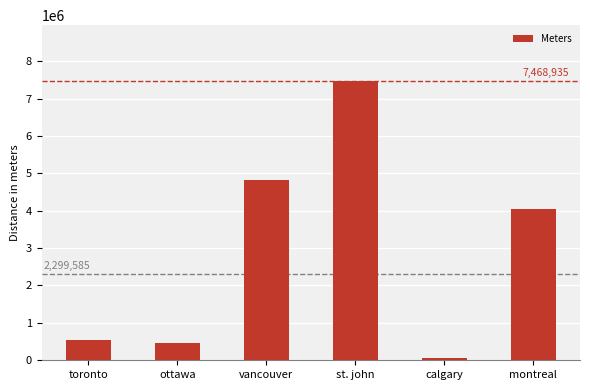

What is the difference between the maximum and minimum values?

7413380